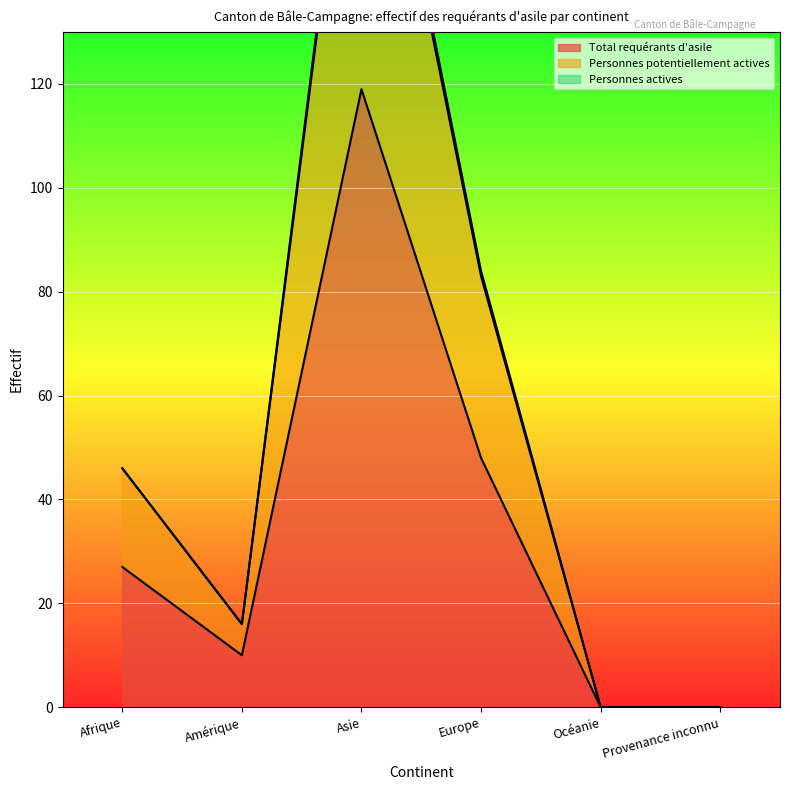

Where is Total requérants d'asile nearest to the value 59?

Europe